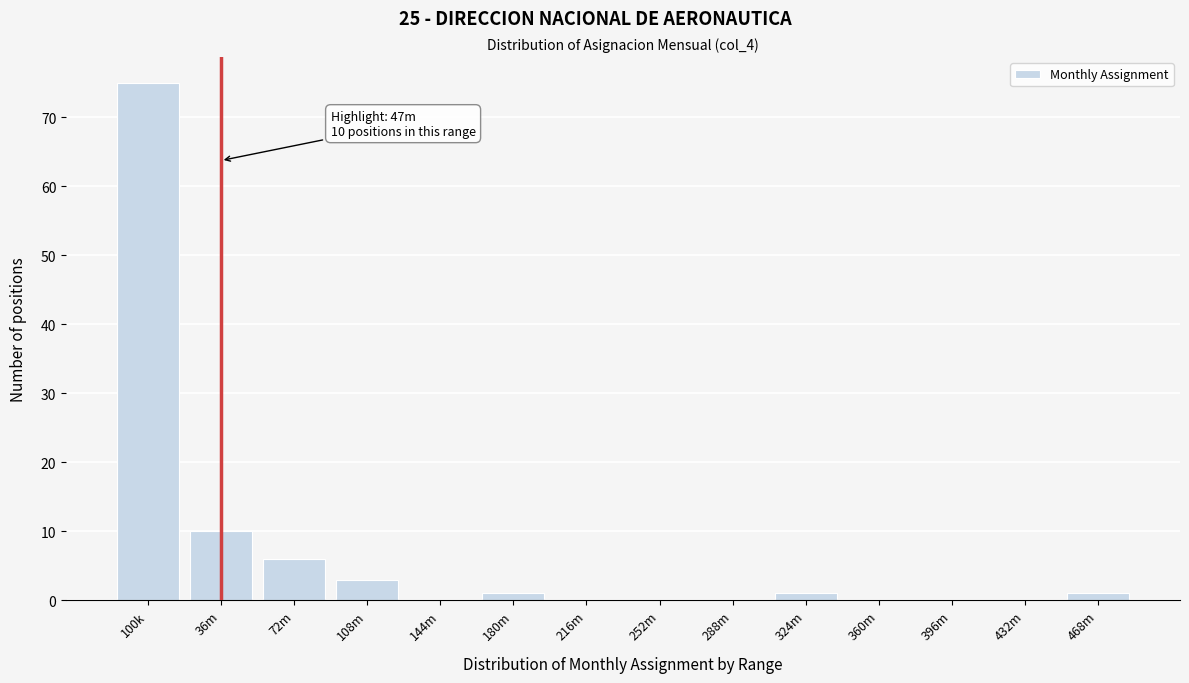

Reading right to left, list all the values displayed in this chart.

468m=1	432m=0	396m=0	360m=0	324m=1	288m=0	252m=0	216m=0	180m=1	144m=0	108m=3	72m=6	36m=10	100k=75